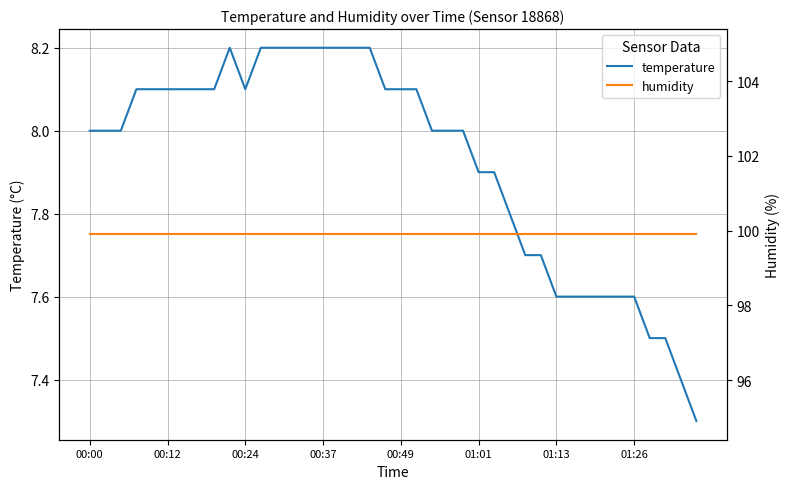

What is the lowest value of the temperature series?

7.3